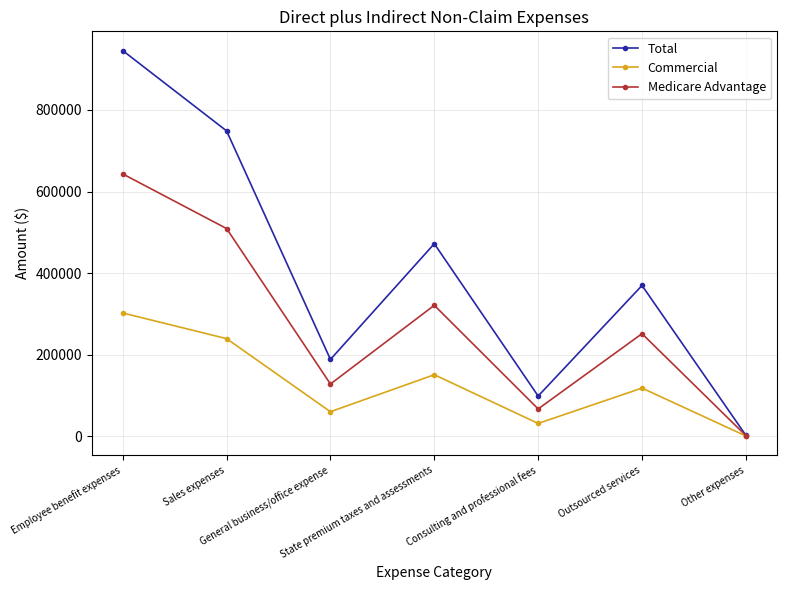

Count the number of categories in the chart.

7